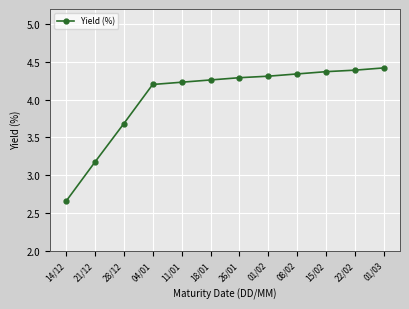

At which label does the data first exceed 4?

04/01